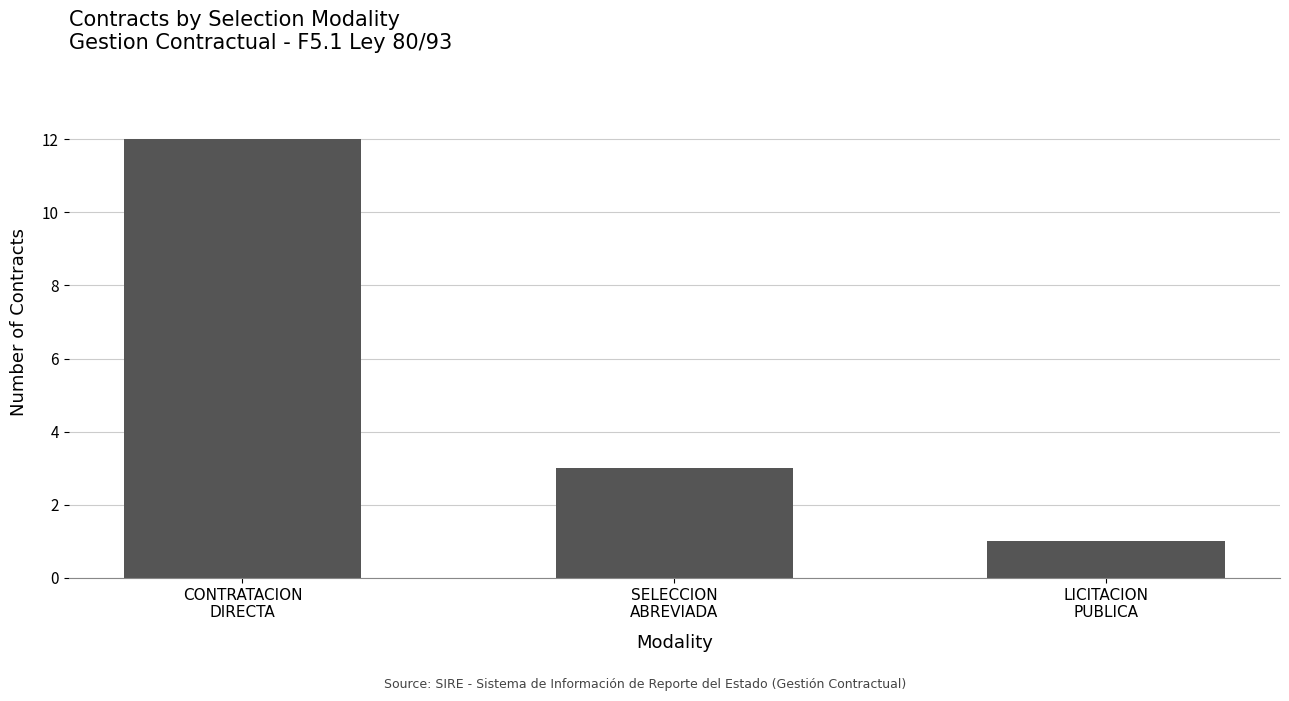

List the labels in order of value, smallest first.

LICITACION
PUBLICA, SELECCION
ABREVIADA, CONTRATACION
DIRECTA